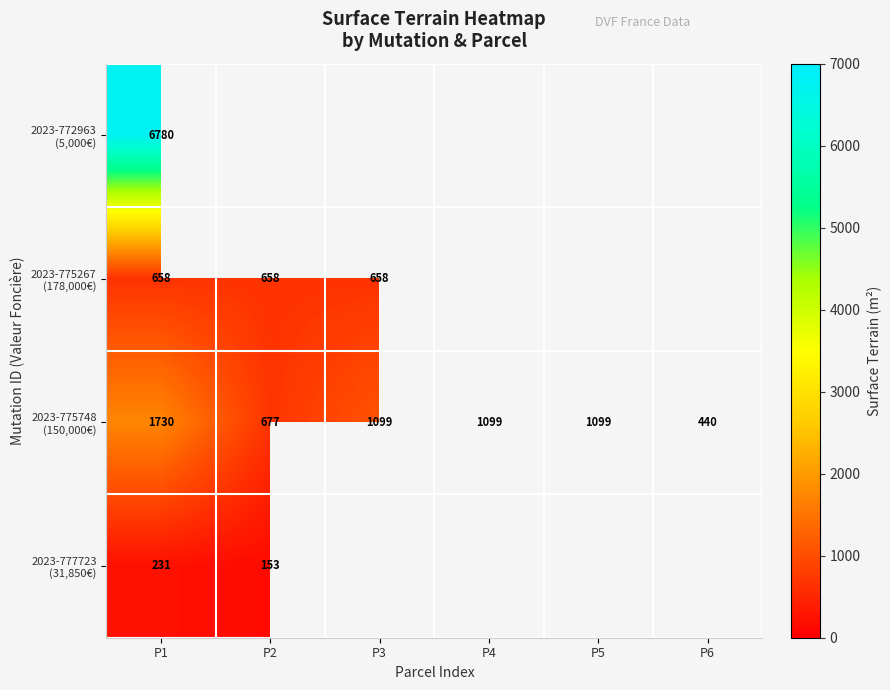

Is the value of 2023-775748 (150,000€) at P4 greater than the value of 2023-772963 (5,000€) at P4?

No